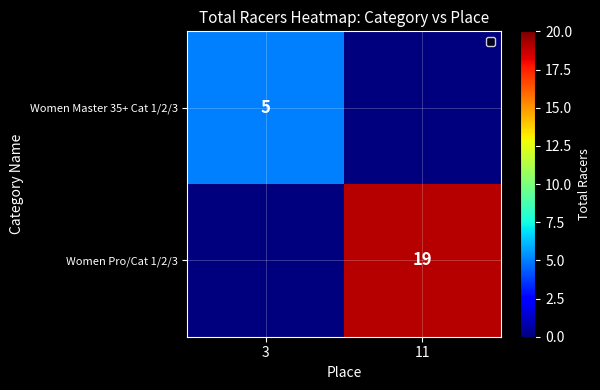

Is it true that Women Master 35+ Cat 1/2/3 equals 1 at 3?

False